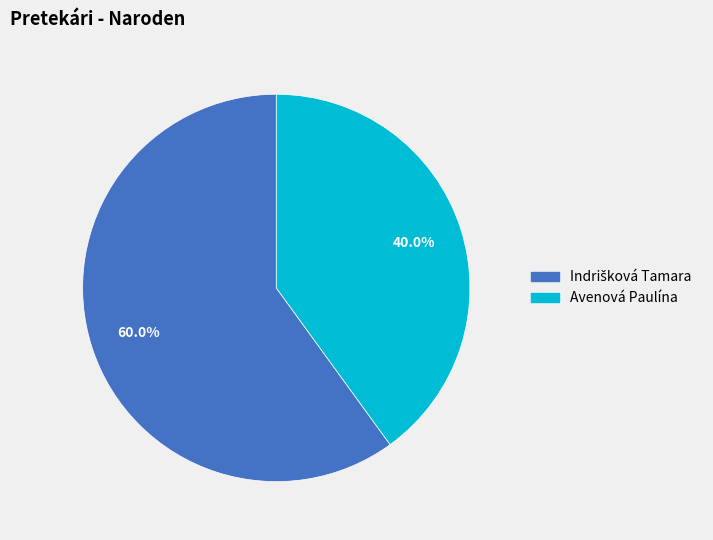

What portion of the pie excludes Avenová Paulína?

60.0%